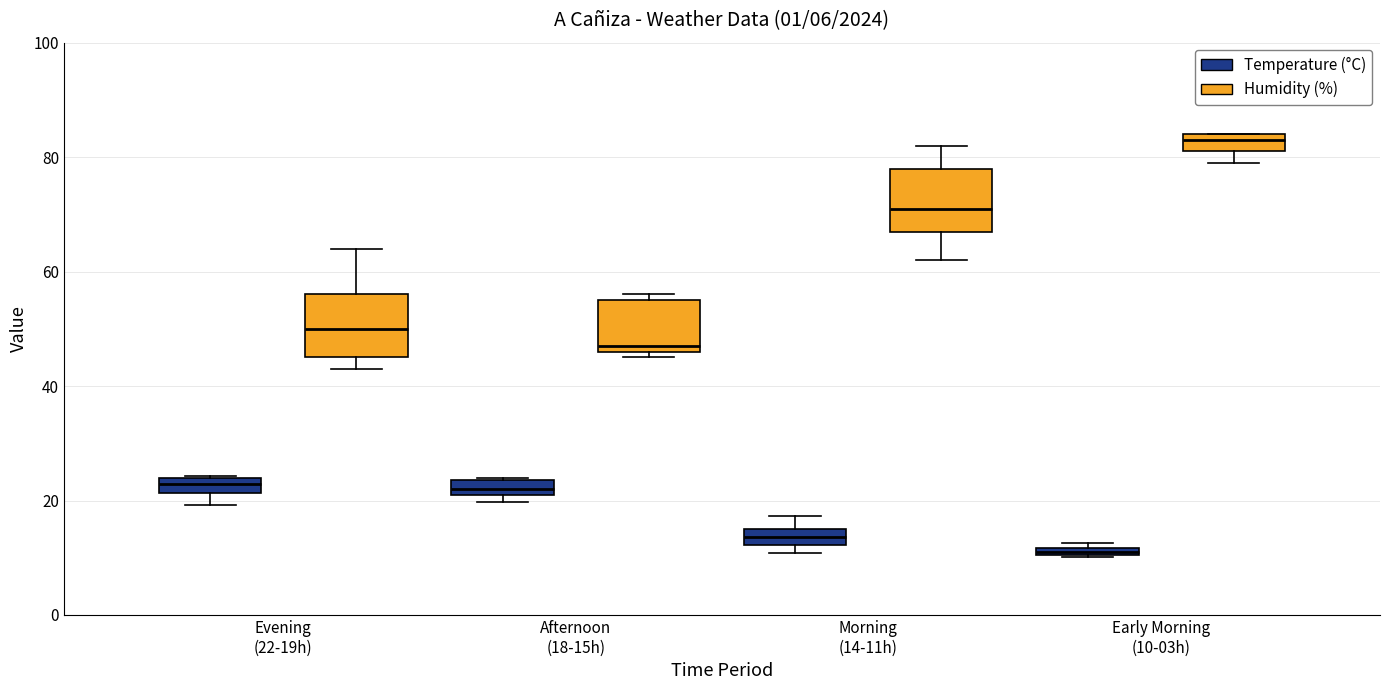

Which box has the highest median line?

Early Morning (10-03h) (Humidity (%))